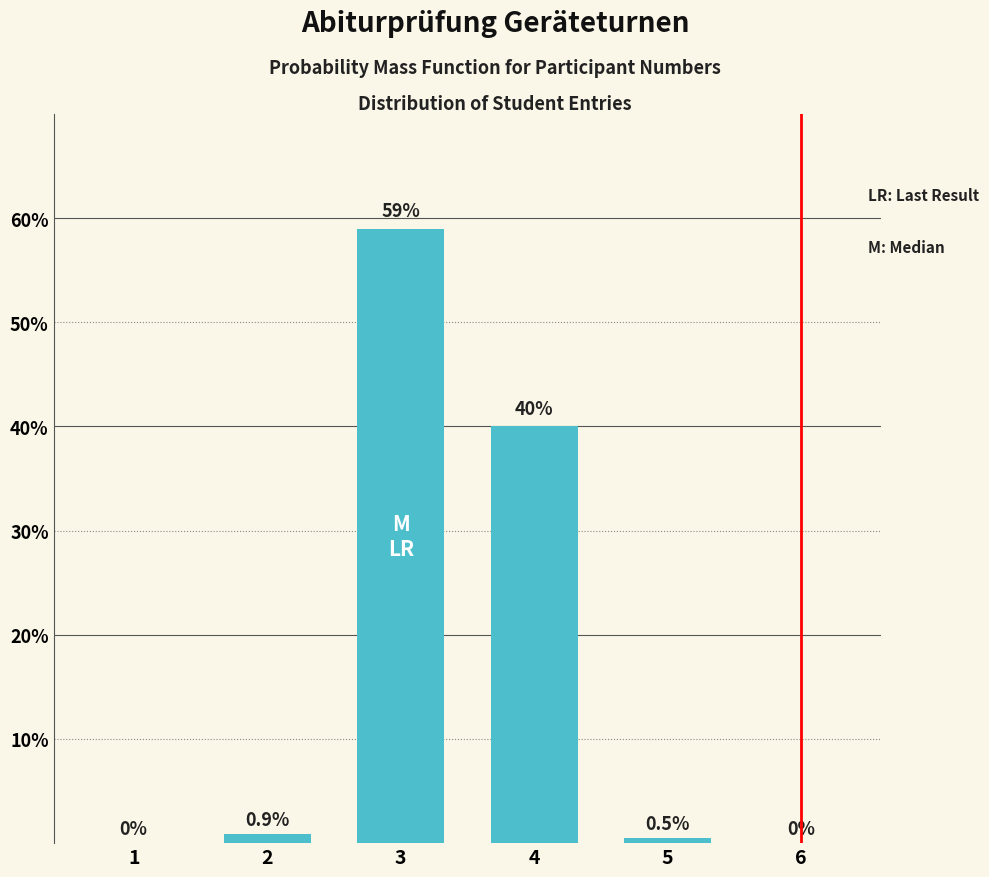

Reading left to right, what are all the values shown in this chart?

1=0.0	2=0.9	3=59.0	4=40.0	5=0.5	6=0.0